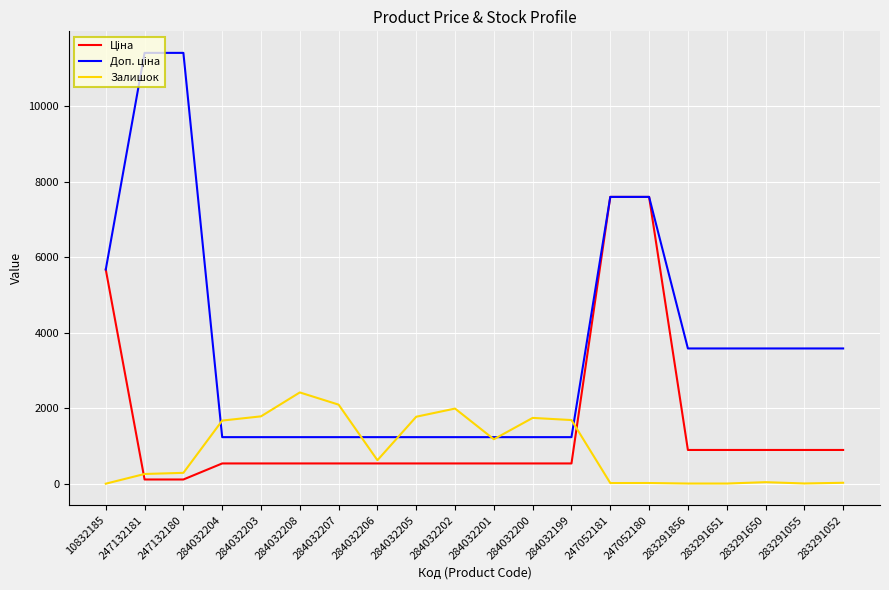

What is the spread (max minus min) of values at 284032206?

696.4